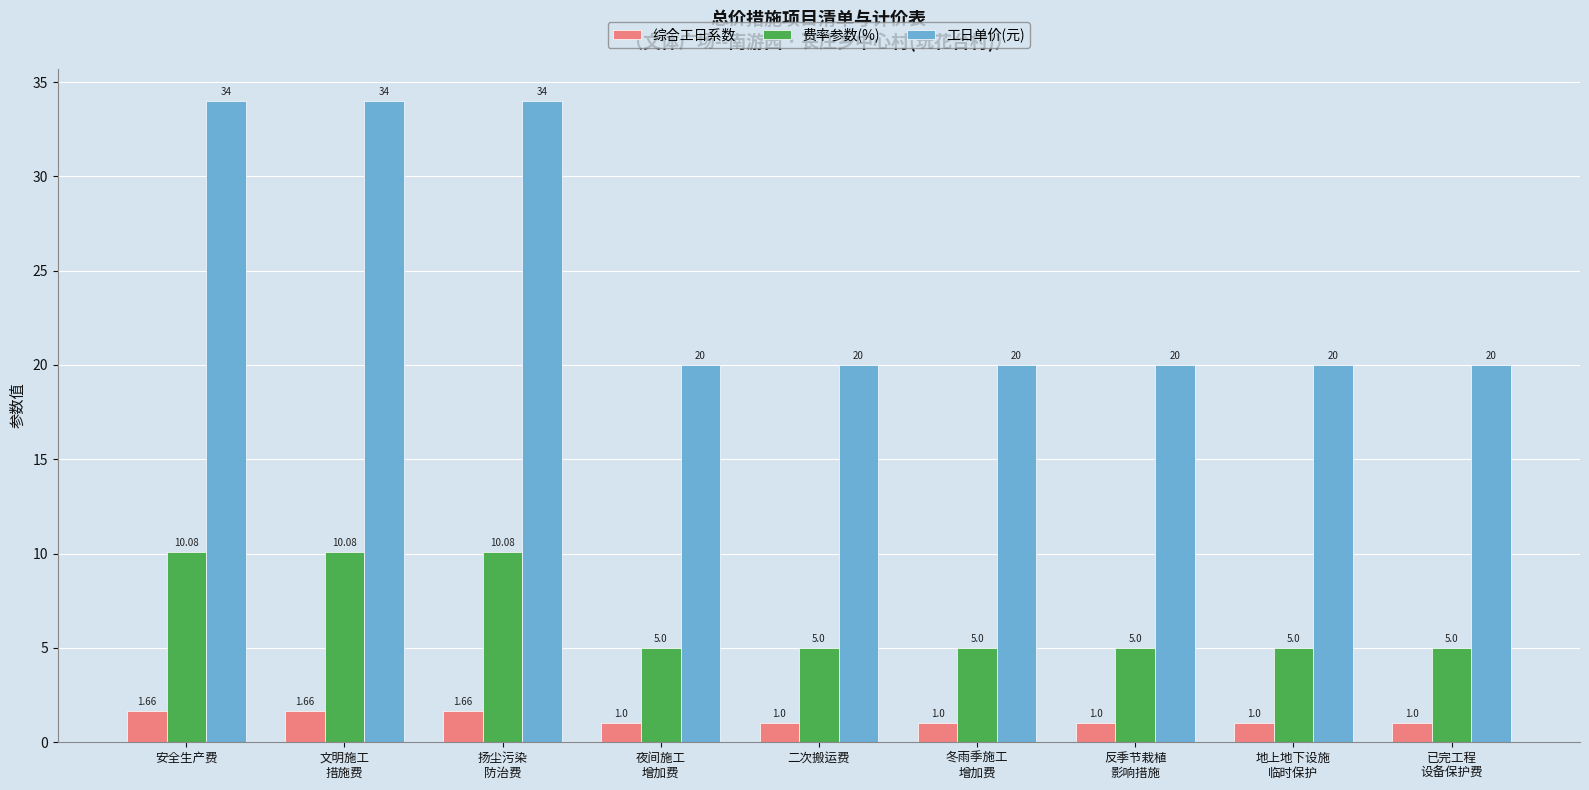

The value of 费率参数(%) at 冬雨季施工
增加费 is 5.0. True or false?

True